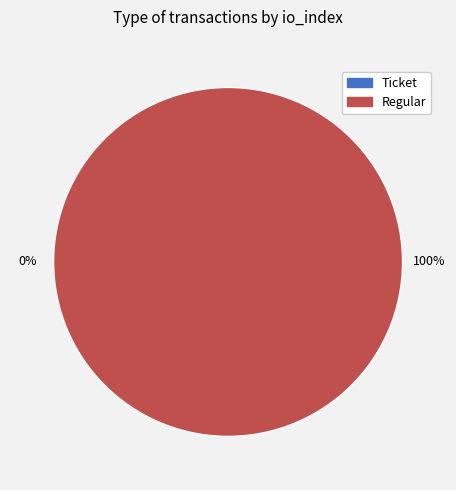

What portion of the pie excludes Ticket?

100.0%